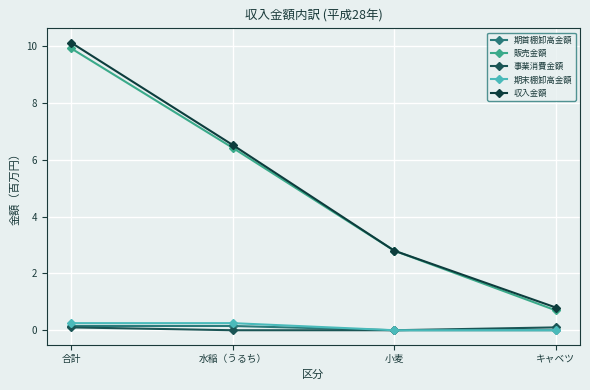

What is the spread (max minus min) of values at 小麦?

2.8